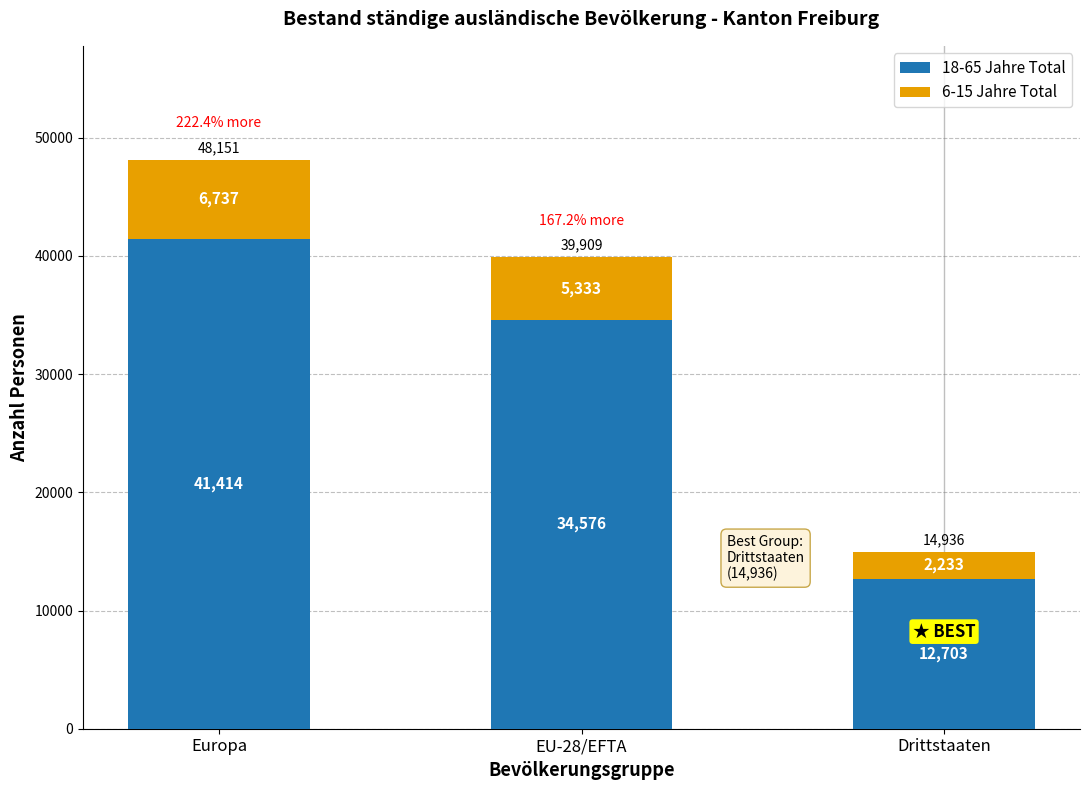

Reading right to left, what are the values for 18-65 Jahre Total?

Drittstaaten=12703	EU-28/EFTA=34576	Europa=41414